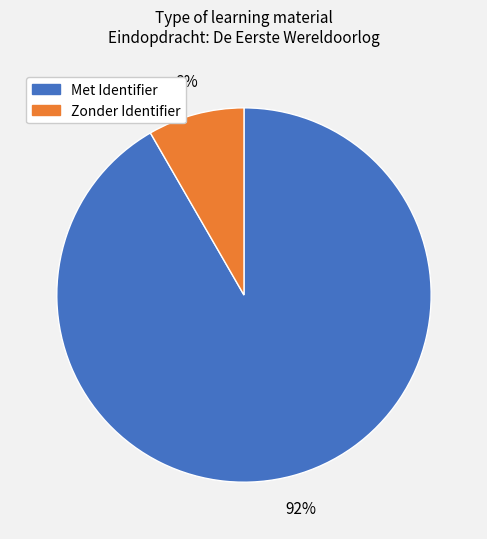

Is there any slice that represents more than half of the pie?

Yes